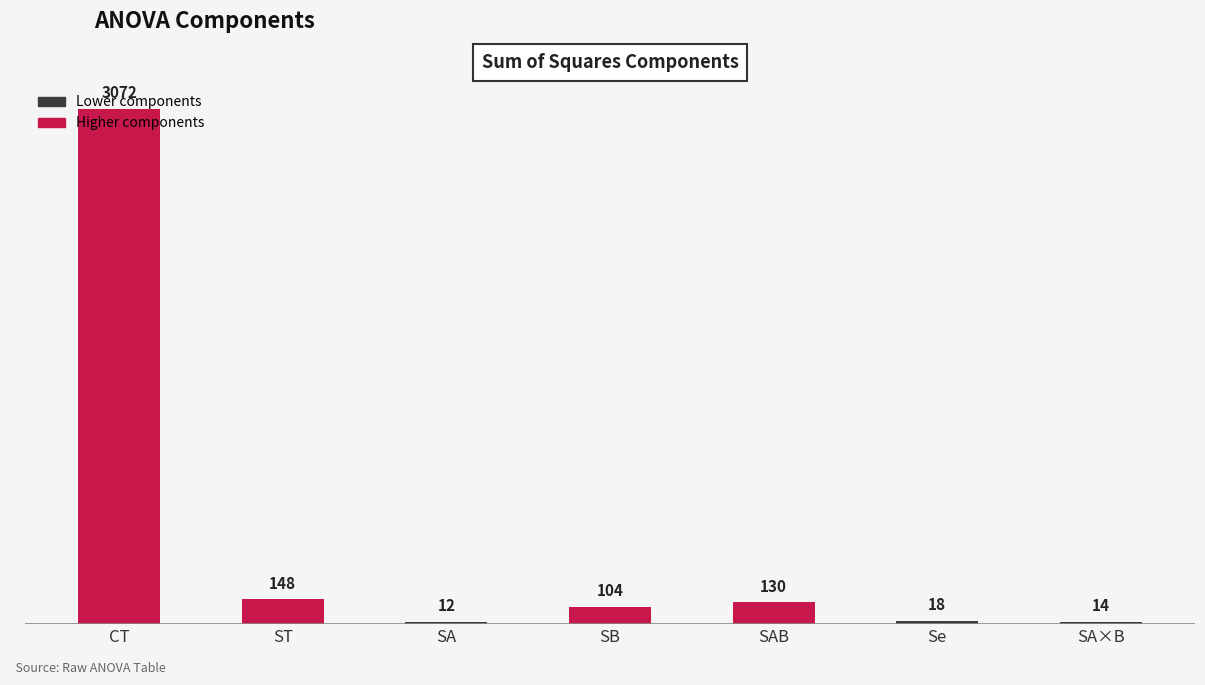

Are the bars horizontal?

No